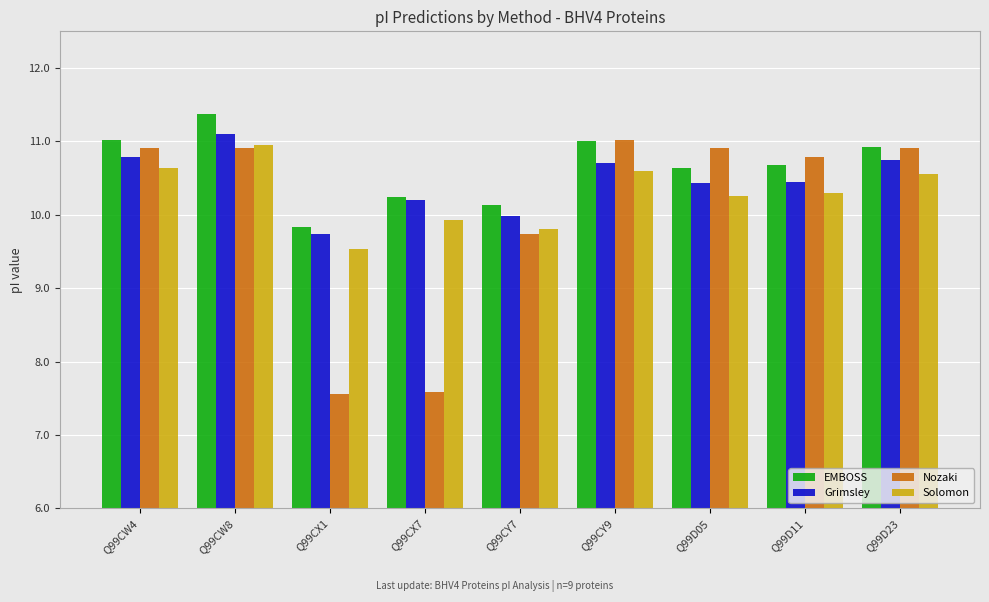

Which series changed the most between Q99CX7 and Q99CY7?

Nozaki